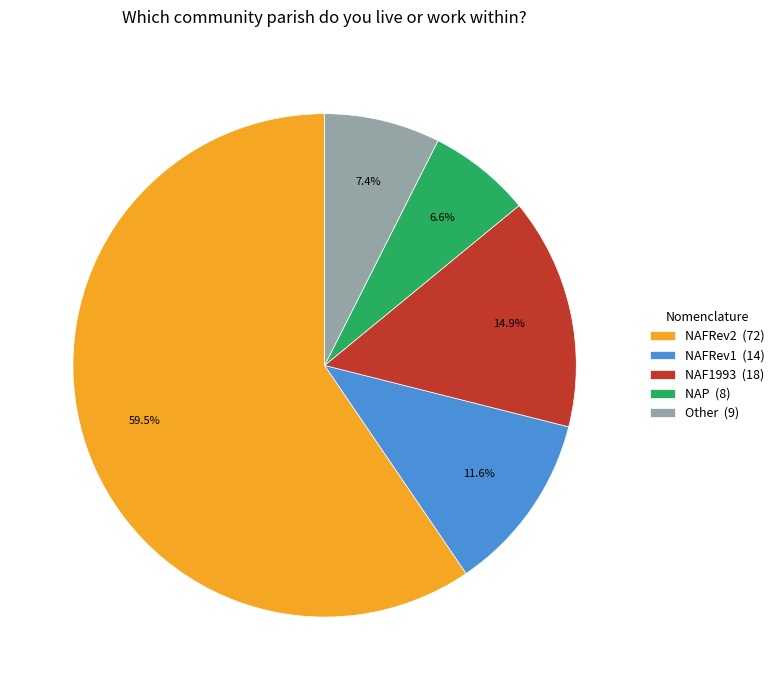

What is the largest slice in the pie chart?

NAFRev2 (72)